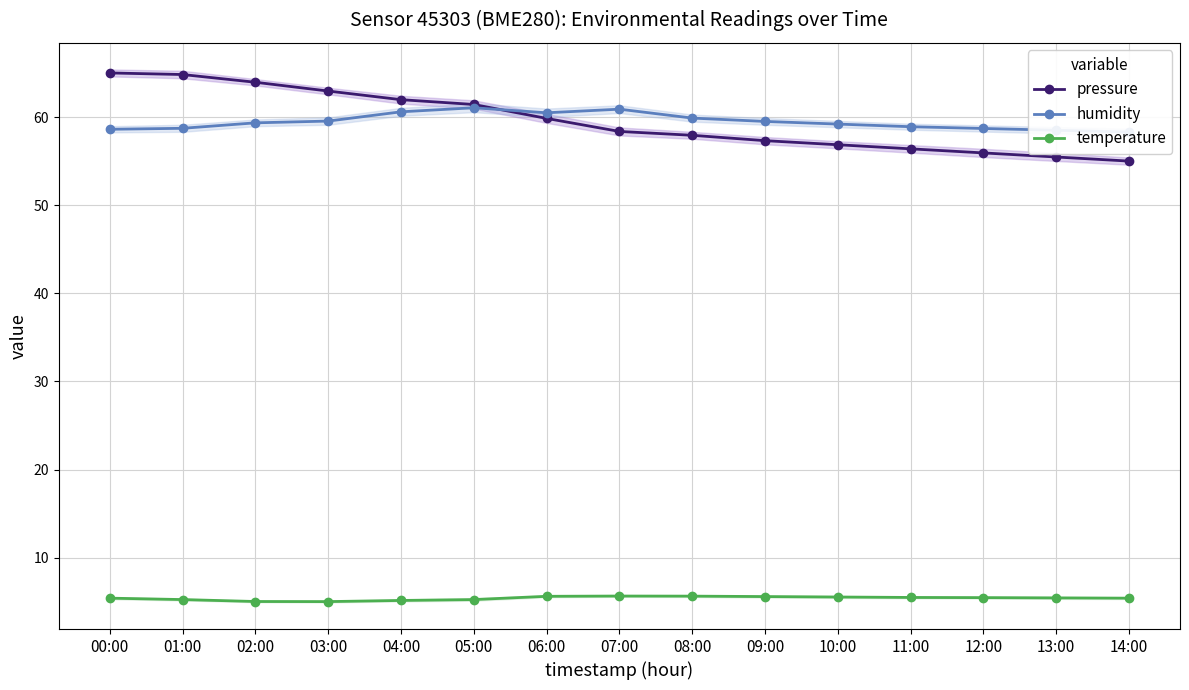

True or false: pressure and temperature intersect in this chart.

False